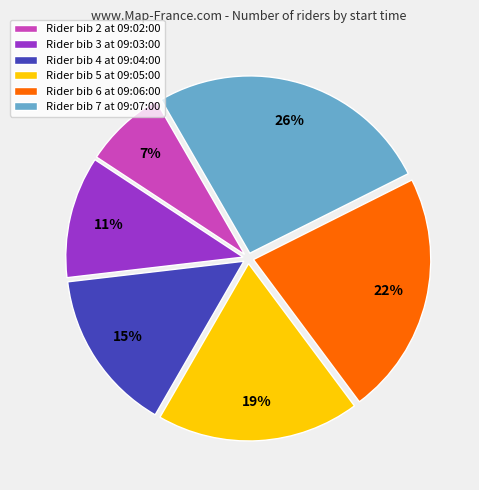

Is the sum of Rider bib 5 at 09:05:00 and Rider bib 3 at 09:03:00 greater than half?

No